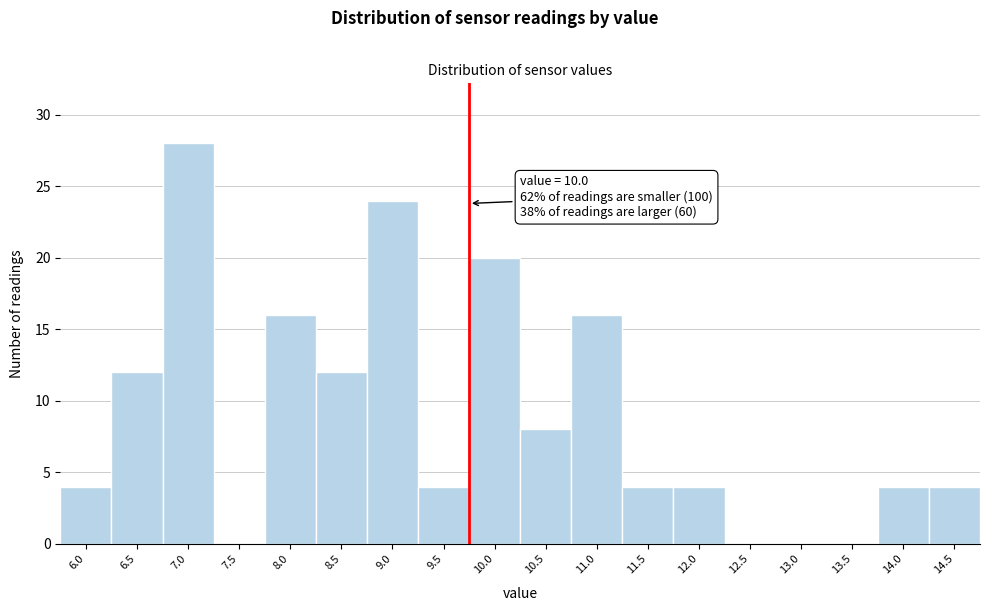

Reading left to right, extract all data points from this chart.

6.0=4	6.5=12	7.0=28	7.5=0	8.0=16	8.5=12	9.0=24	9.5=4	10.0=20	10.5=8	11.0=16	11.5=4	12.0=4	12.5=0	13.0=0	13.5=0	14.0=4	14.5=4